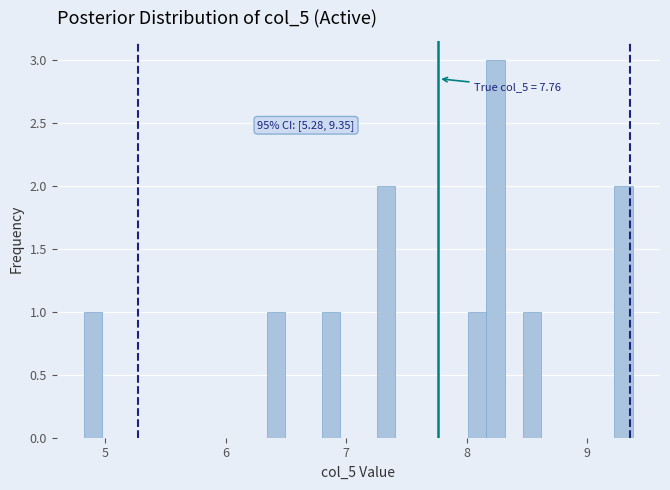

Around what value on the x-axis is the tallest bar? Give the approximate position of its centre, as read against the axis.

8.2